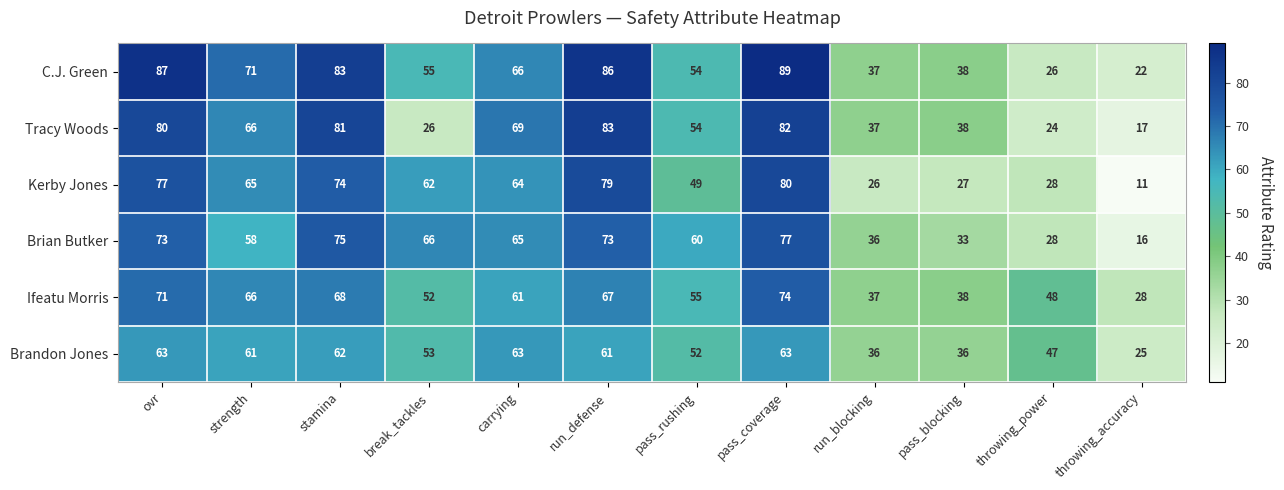

Rank the series at stamina from highest to lowest value.

C.J. Green, Tracy Woods, Brian Butker, Kerby Jones, Ifeatu Morris, Brandon Jones